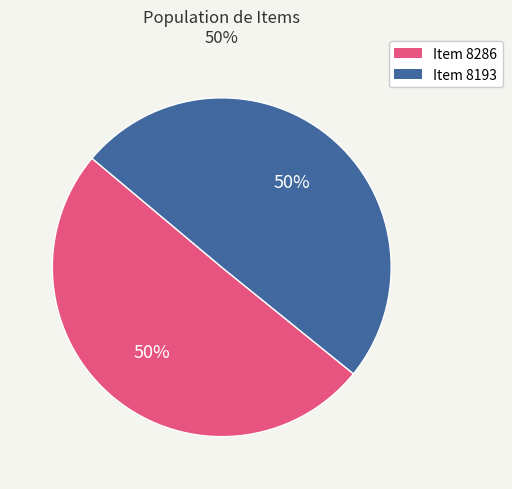

Combined, do Item 8286 and Item 8193 account for over 50%?

Yes